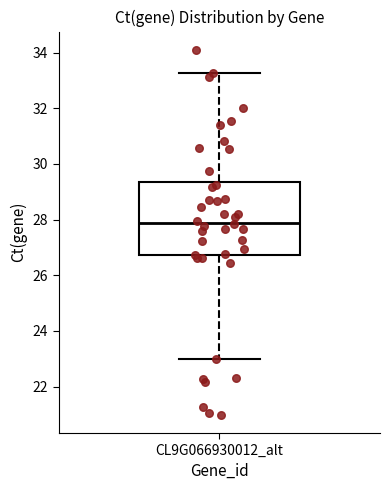

Where does the upper whisker of the box for CL9G066930012_alt end on the y-axis? The values are not printed on the chart, so give them approximately, as read against the axis.

33.2